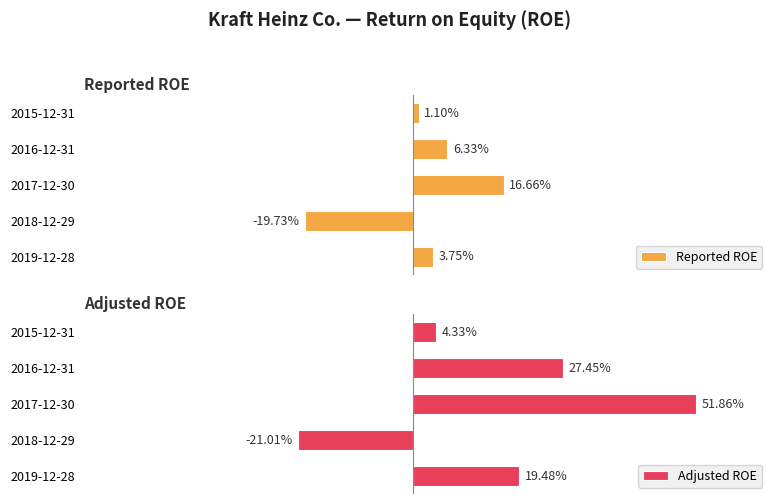

Count the number of categories in the chart.

5